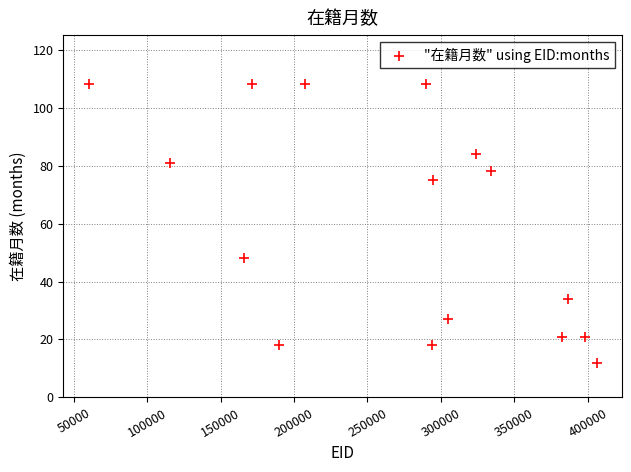

What is the range of X values (max minus min)?

345950